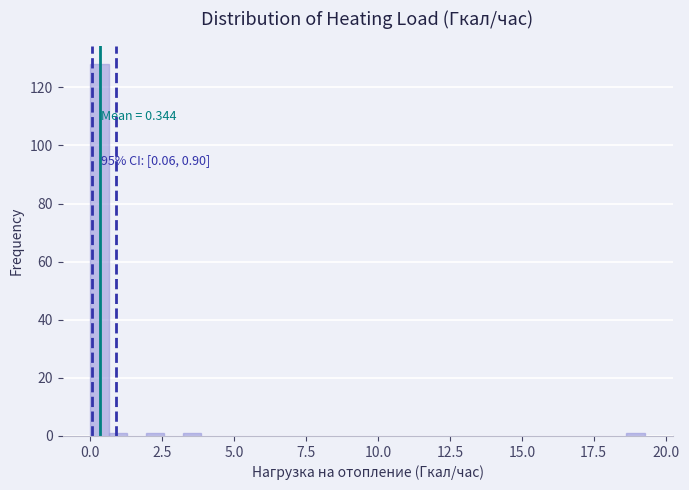

Read against the x-axis, roughly where is the centre of the tallest bar?

0.5